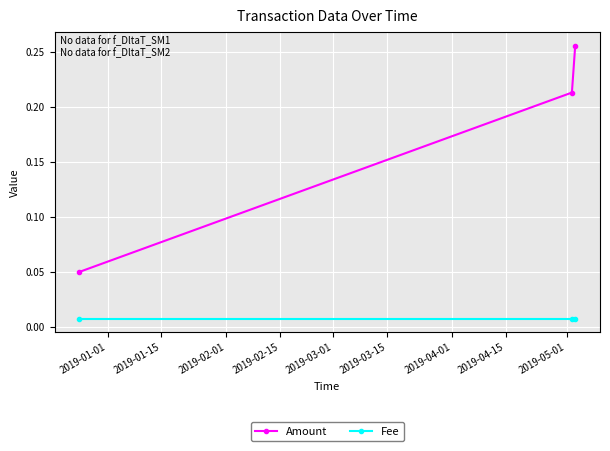

How many Amount values are between 0 and 1?

3